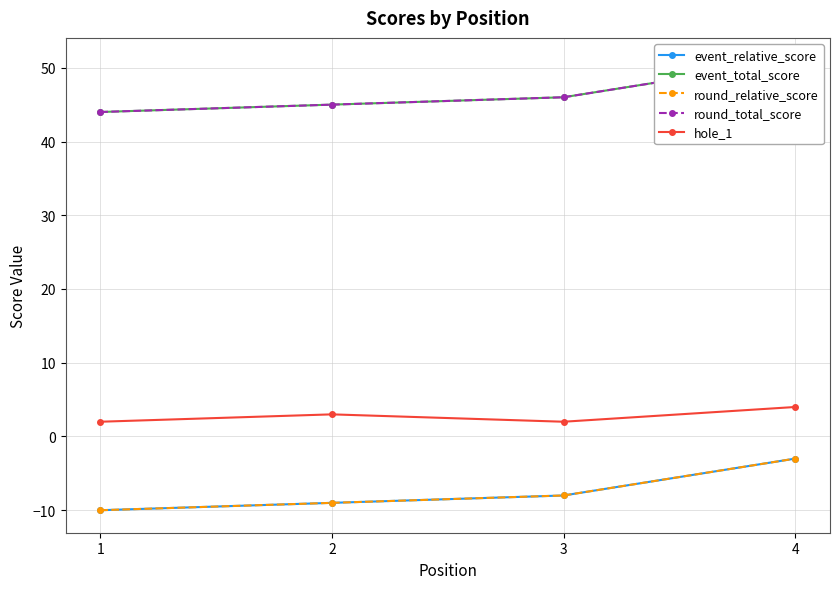

True or false: event_relative_score has a value of -10 at 1.

True